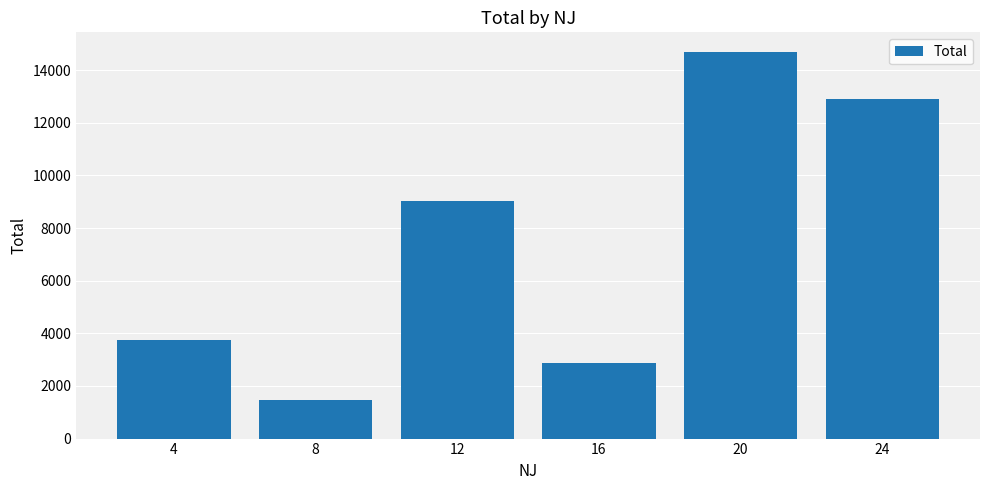

What is the smallest value displayed?

1476